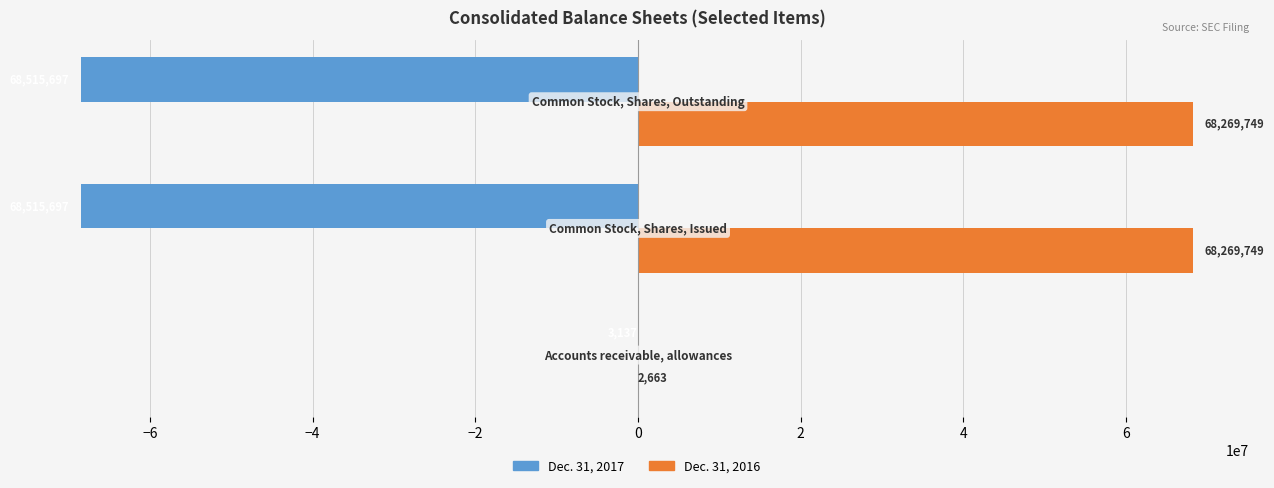

What are all the series names shown in the legend?

Dec. 31, 2017, Dec. 31, 2016